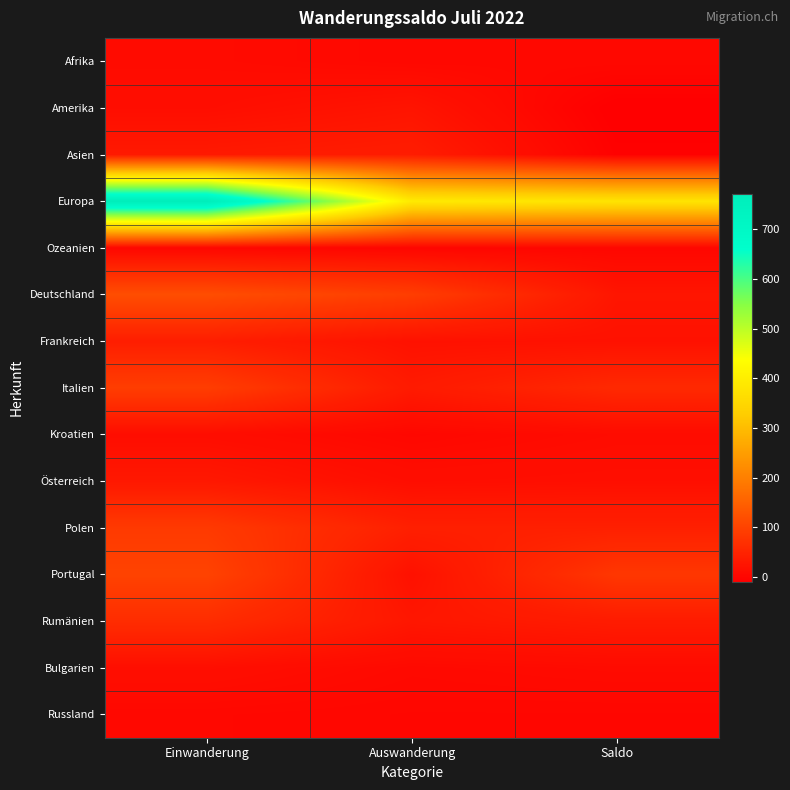

Which series changed the most between Einwanderung and Saldo?

Europa